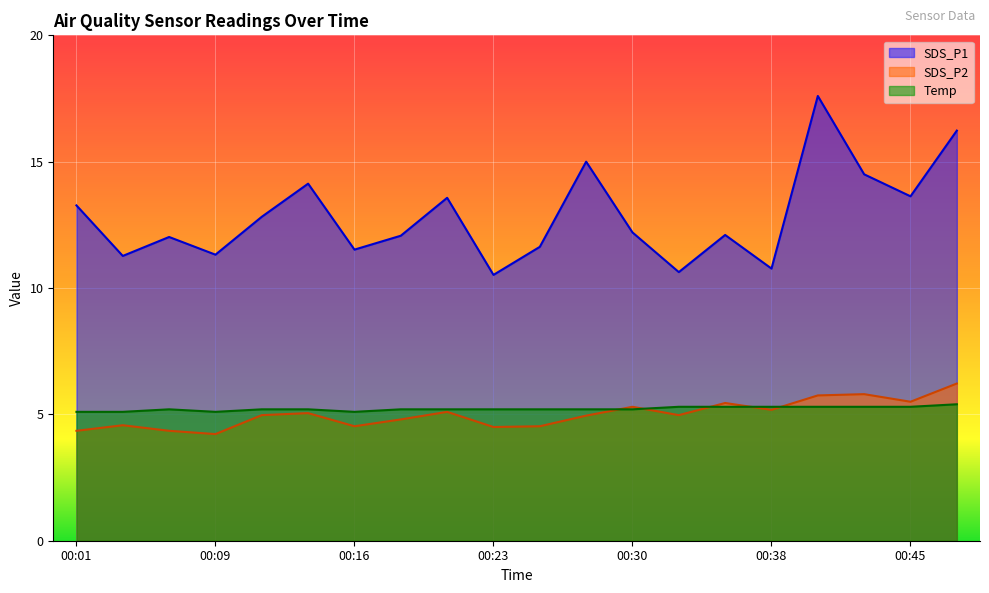

Reading left to right, what are all the values shown in this chart?

SDS_P1: 13.3	11.3	12.0	11.3	12.8	14.1	11.5	12.1	13.6	10.5	11.6	15.0	12.2	10.6	12.1	10.8	17.6	14.5	13.6	16.2
SDS_P2: 4.3	4.6	4.3	4.2	5.0	5.0	4.5	4.8	5.1	4.5	4.5	5.0	5.3	5.0	5.5	5.2	5.8	5.8	5.5	6.2
Temp: 5.1	5.1	5.2	5.1	5.2	5.2	5.1	5.2	5.2	5.2	5.2	5.2	5.2	5.3	5.3	5.3	5.3	5.3	5.3	5.4